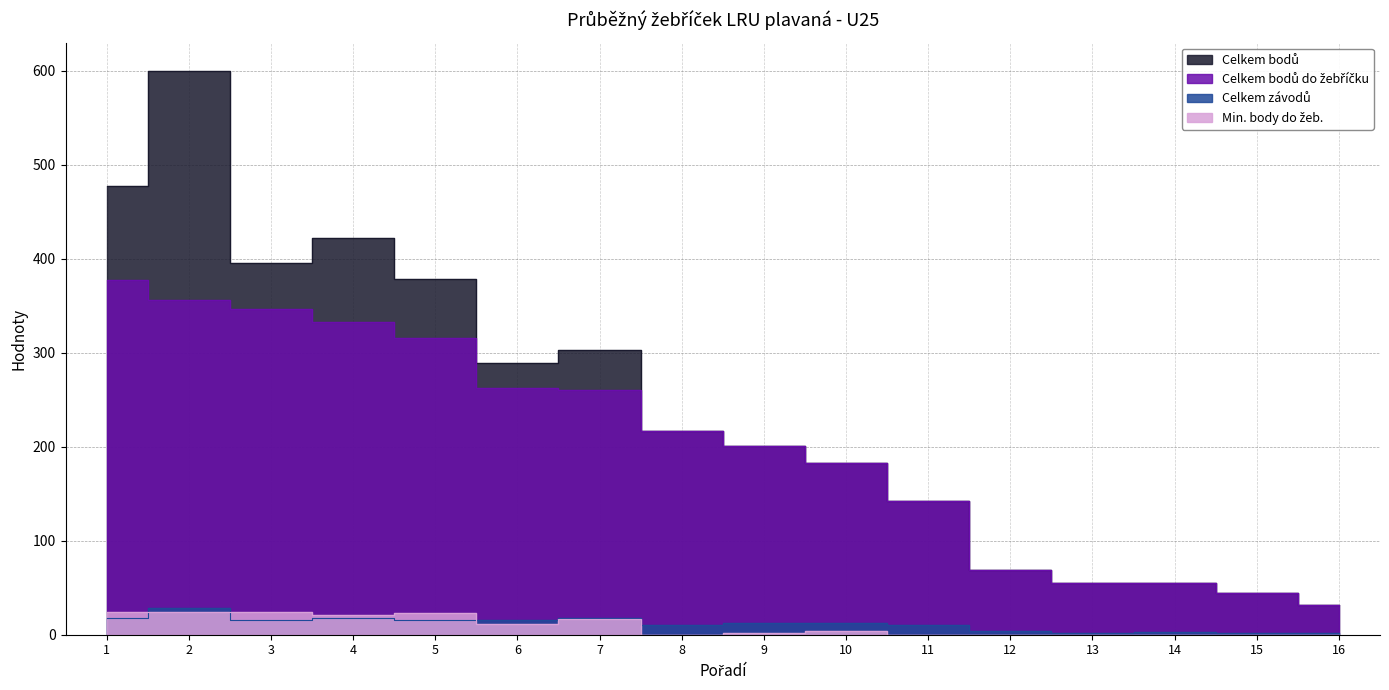

True or false: Celkem bodů and Celkem závodů intersect in this chart.

False